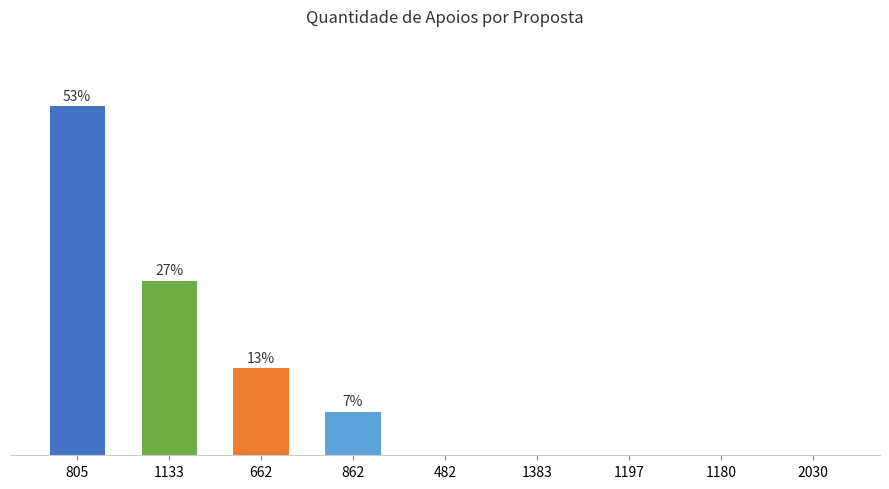

Are the bars horizontal?

No